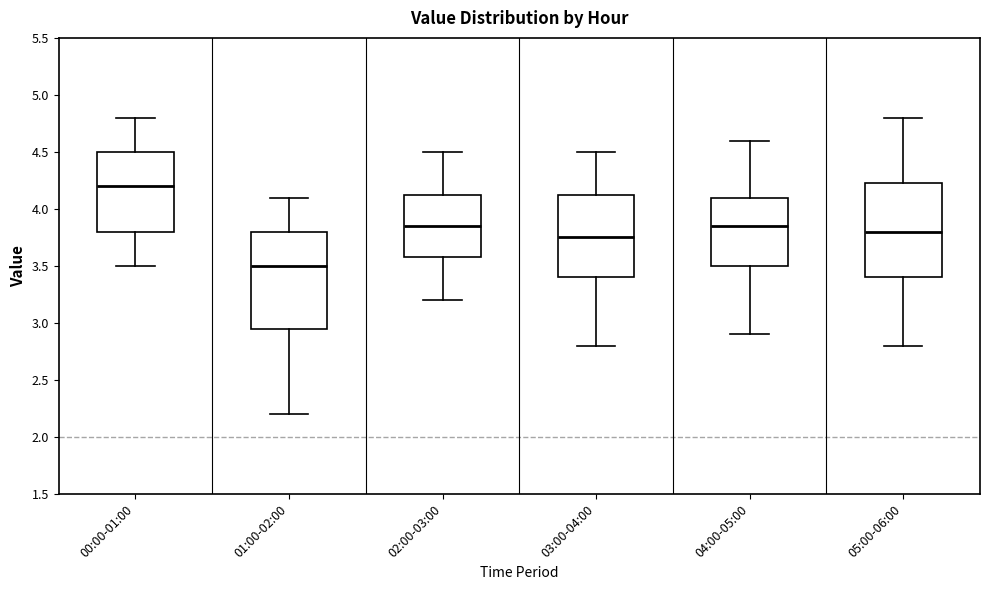

Reading left to right, transcribe this box plot: for each box, give where its median line is, the range the box spans, and where its two whiskers end, as read against the y-axis. The values are not printed on the chart, so give them approximately, as read against the axis.

00:00-01:00: median 4.20, box 3.80 to 4.50, whiskers 3.50 to 4.80
01:00-02:00: median 3.50, box 2.95 to 3.80, whiskers 2.20 to 4.10
02:00-03:00: median 3.85, box 3.60 to 4.15, whiskers 3.20 to 4.50
03:00-04:00: median 3.75, box 3.40 to 4.15, whiskers 2.80 to 4.50
04:00-05:00: median 3.85, box 3.50 to 4.10, whiskers 2.90 to 4.60
05:00-06:00: median 3.80, box 3.40 to 4.25, whiskers 2.80 to 4.80